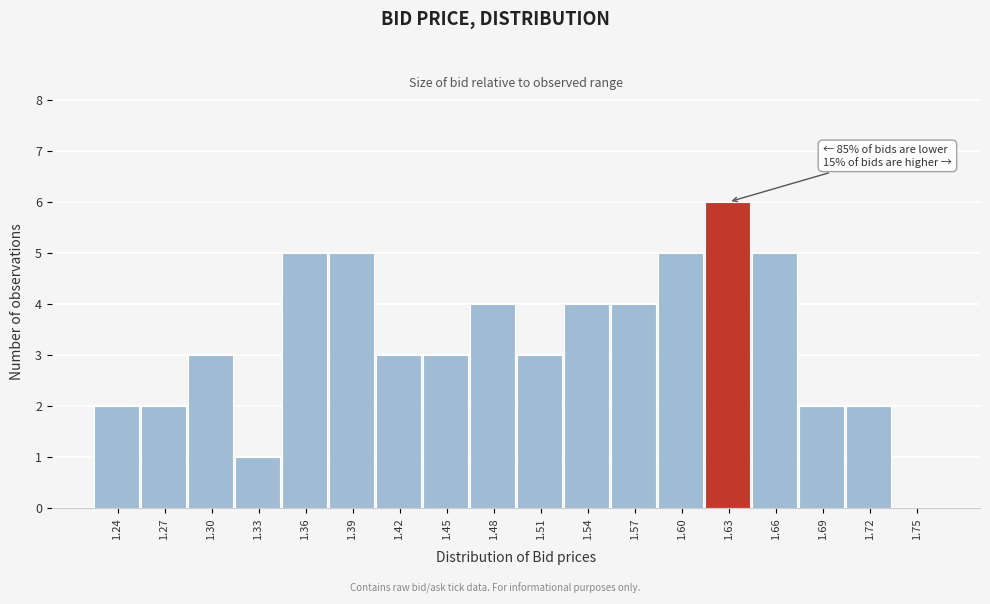

Reading left to right, list all the values displayed in this chart.

1.24=2	1.27=2	1.30=3	1.33=1	1.36=5	1.39=5	1.42=3	1.45=3	1.48=4	1.51=3	1.54=4	1.57=4	1.60=5	1.63=6	1.66=5	1.69=2	1.72=2	1.75=0